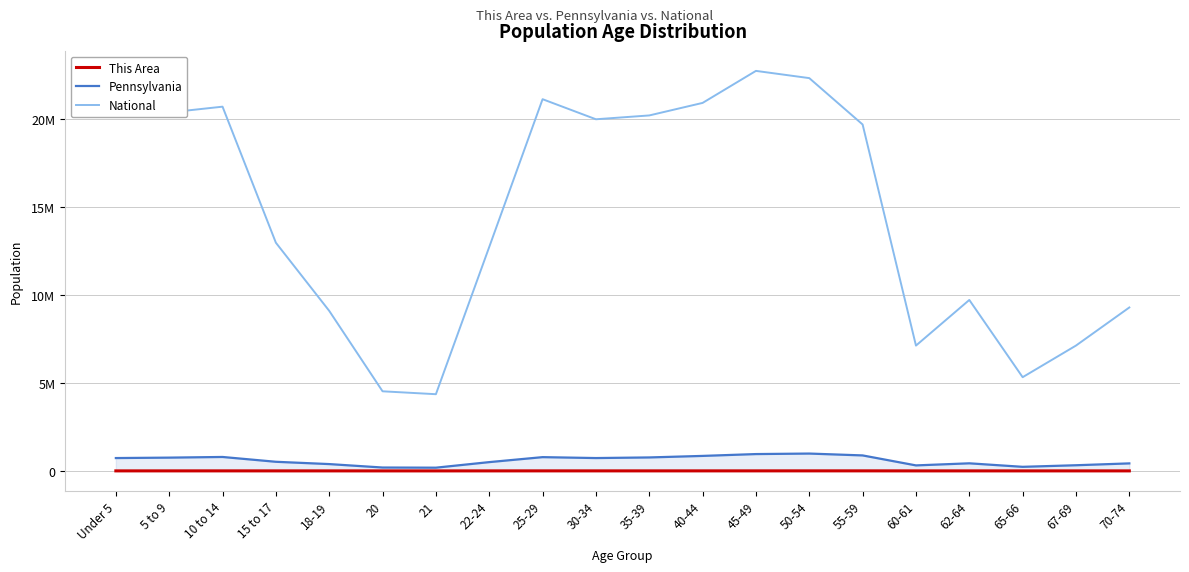

What are all the series names shown in the legend?

This Area, Pennsylvania, National